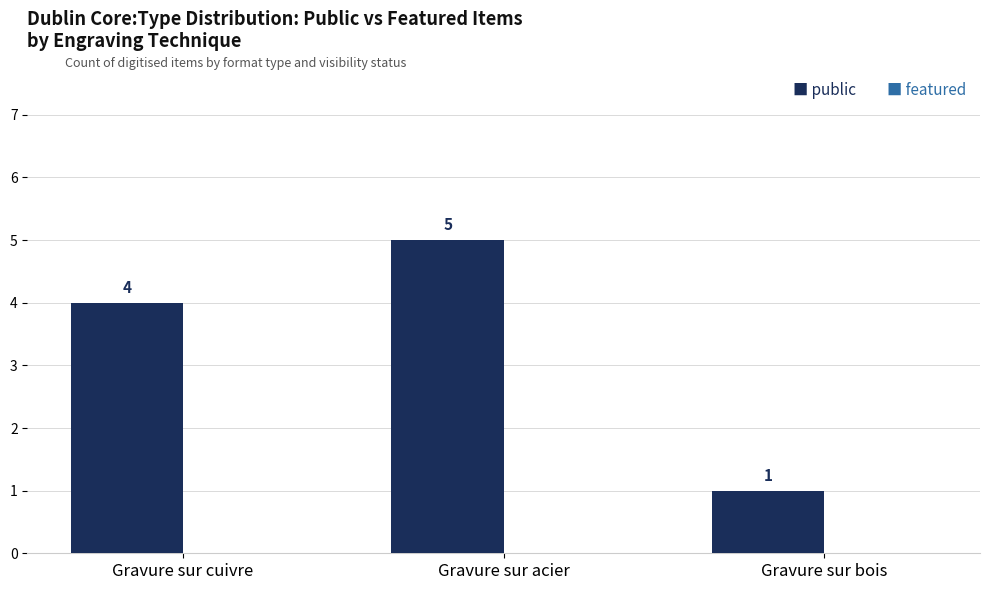

Does the chart contain any negative values?

No